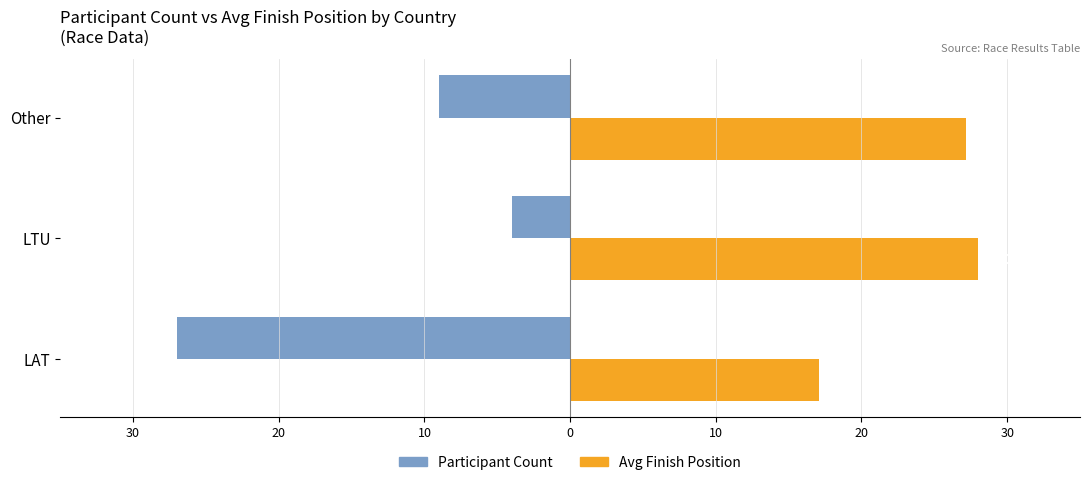

What are all the series names shown in the legend?

Participant Count, Avg Finish Position